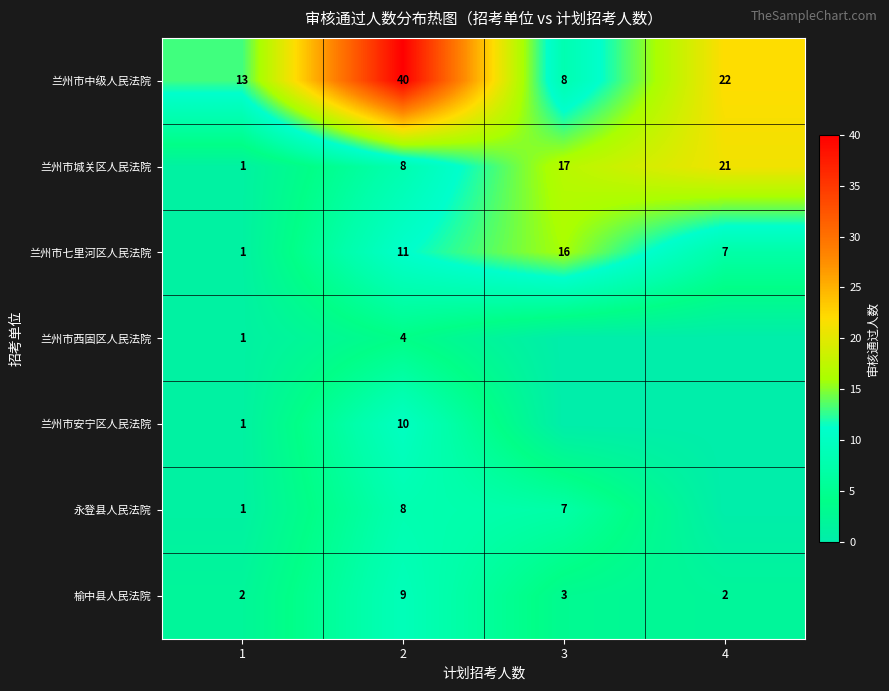

List the labels in order of 兰州市城关区人民法院 value, largest first.

4, 3, 2, 1